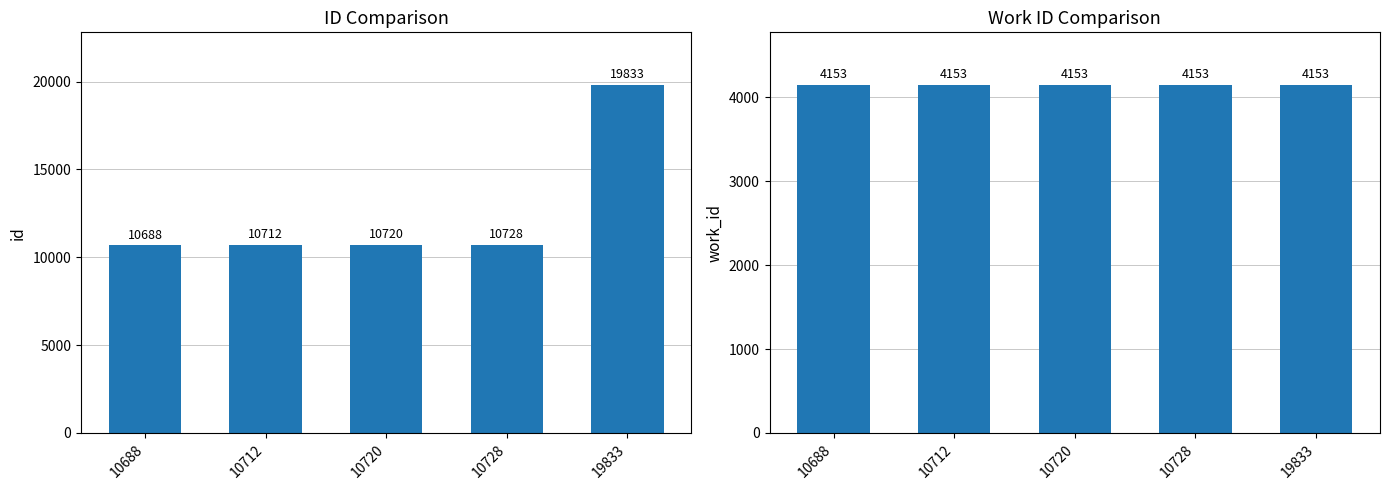

Rank the series at 10728 from lowest to highest value.

work_id, id